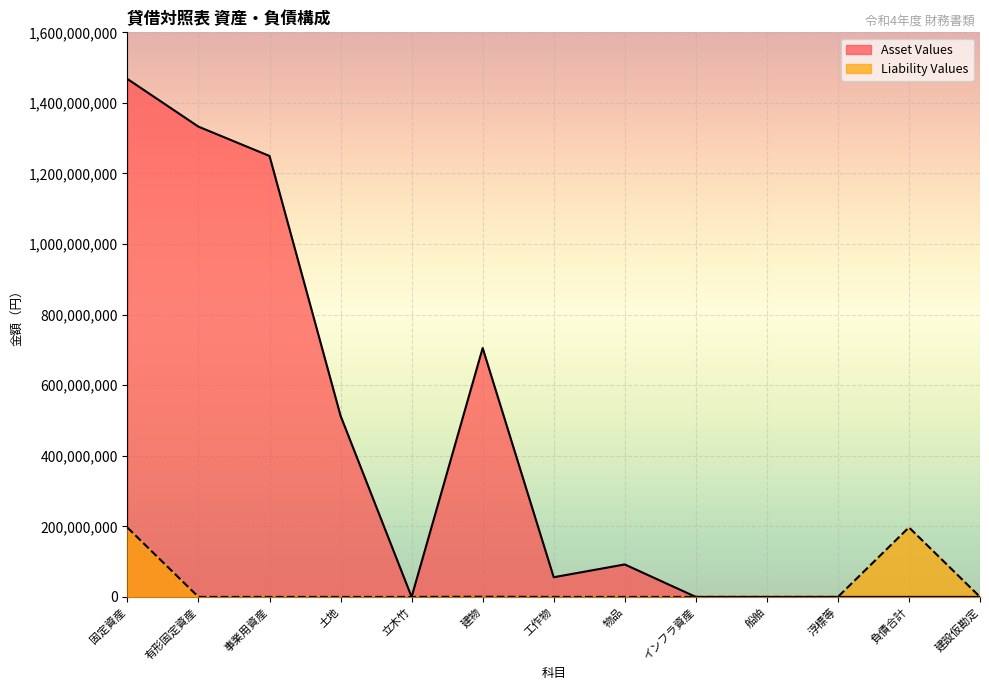

How many series are shown in this chart?

2